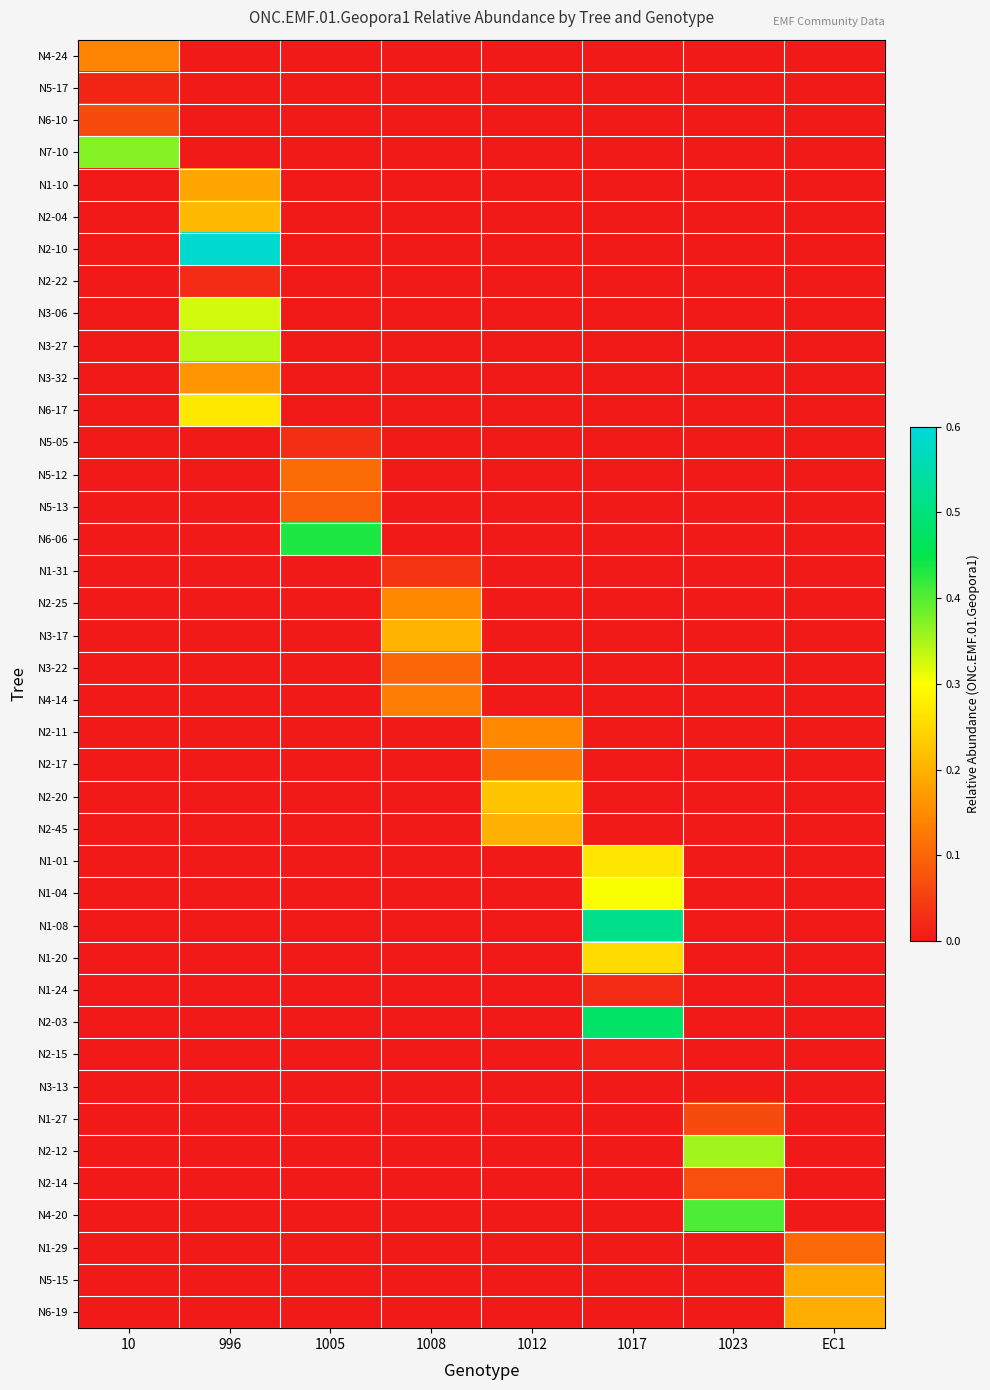

At EC1, list the series in order from smallest to largest.

N4-24, N5-17, N6-10, N7-10, N1-10, N2-04, N2-10, N2-22, N3-06, N3-27, N3-32, N6-17, N5-05, N5-12, N5-13, N6-06, N1-31, N2-25, N3-17, N3-22, N4-14, N2-11, N2-17, N2-20, N2-45, N1-01, N1-04, N1-08, N1-20, N1-24, N2-03, N2-15, N3-13, N1-27, N2-12, N2-14, N4-20, N1-29, N5-15, N6-19